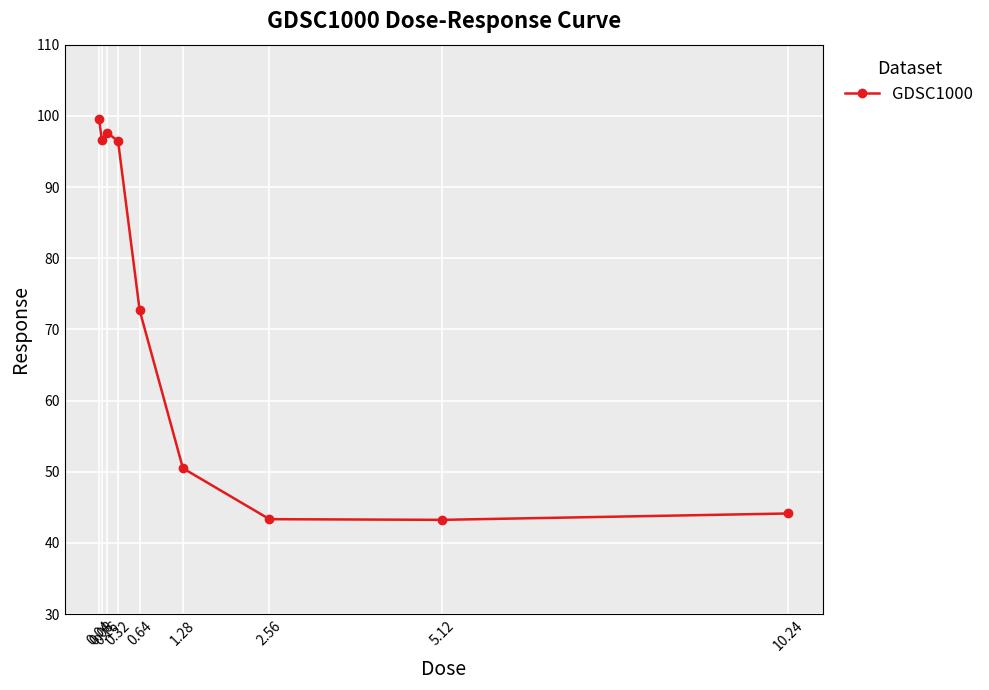

True or false: the data shows 43.2 at 5.12.

True